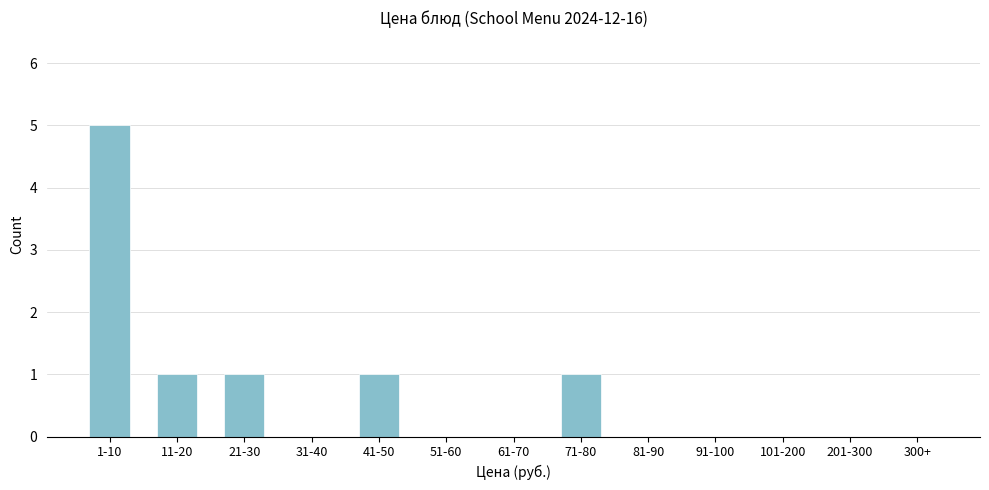

Reading left to right, transcribe all the data shown in this chart.

1-10=5	11-20=1	21-30=1	31-40=0	41-50=1	51-60=0	61-70=0	71-80=1	81-90=0	91-100=0	101-200=0	201-300=0	300+=0